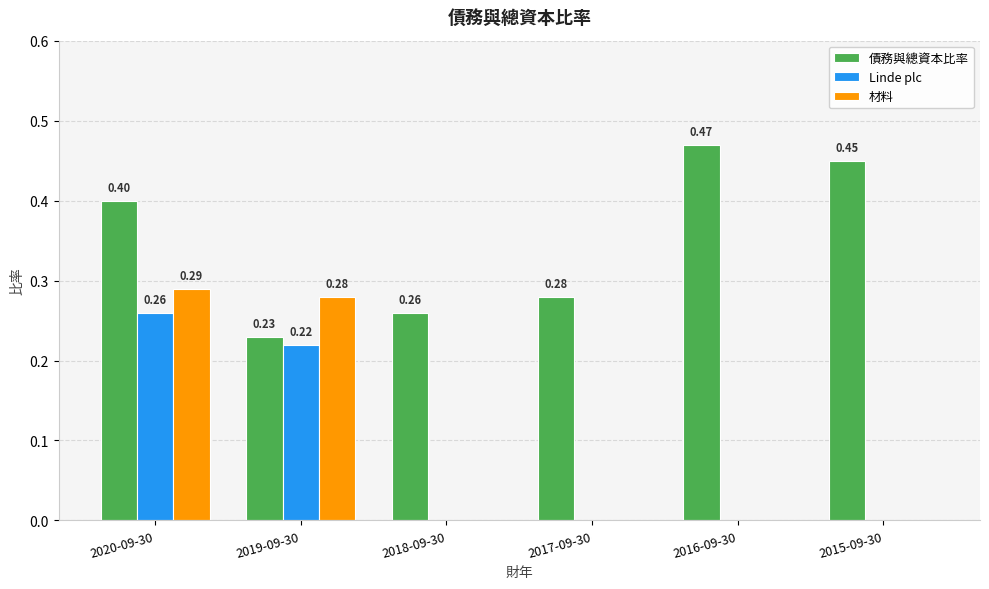

What are all the series names shown in the legend?

債務與總資本比率, Linde plc, 材料